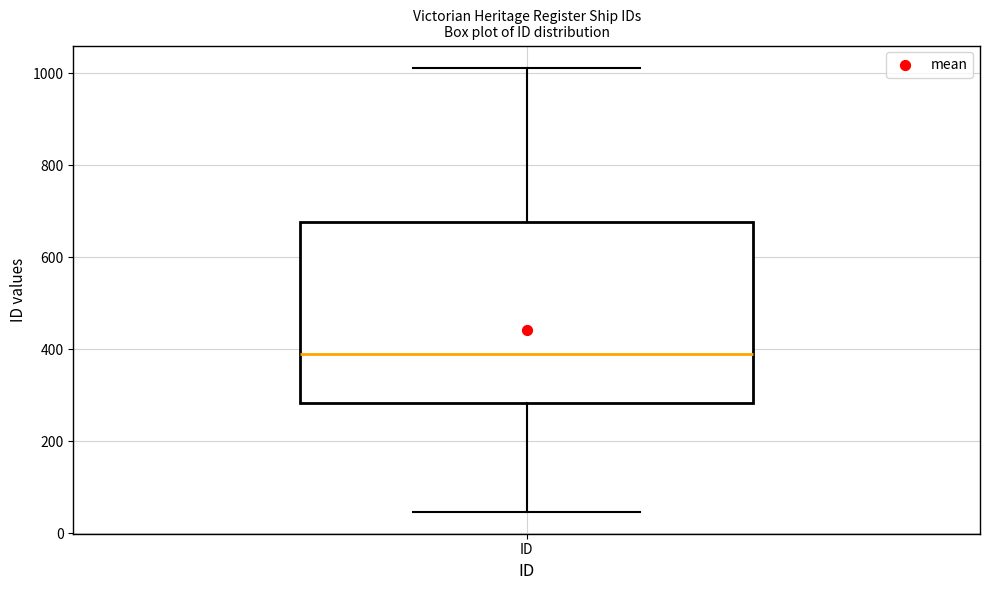

Read this box plot against the y-axis: the position of the median line, the range covered by the box, and the ends of both whiskers. The values are not printed on the chart, so give them approximately, as read against the axis.

median 380, box 280 to 680, whiskers 40 to 1020